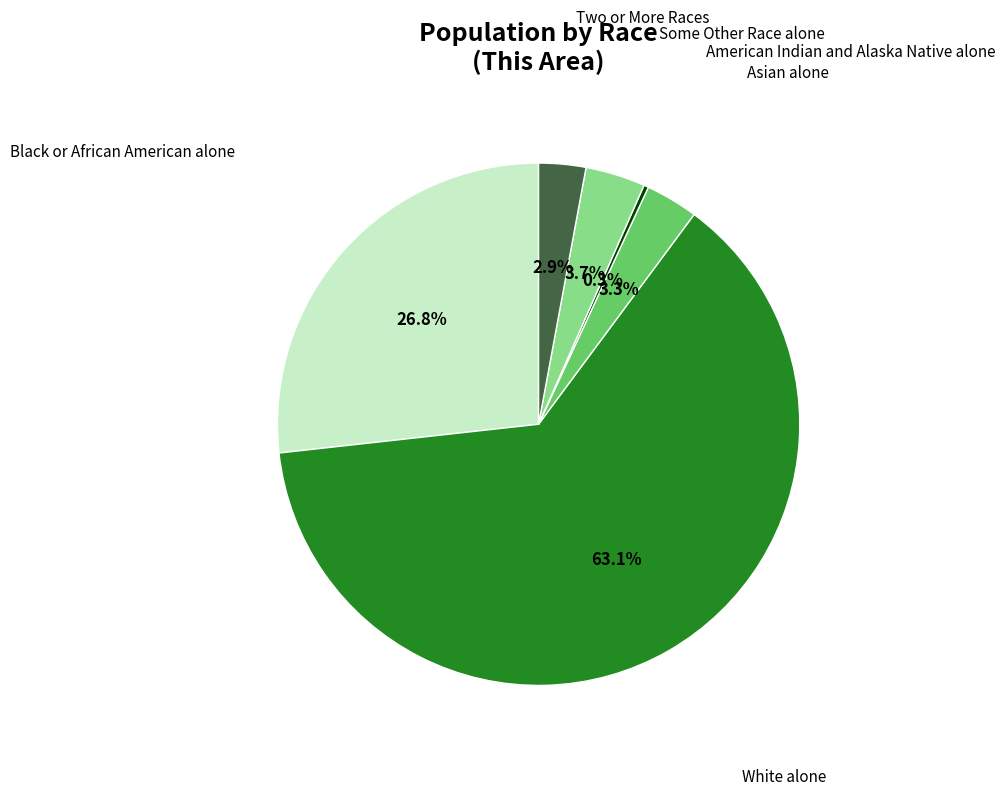

Which category has the biggest portion of the pie?

White alone